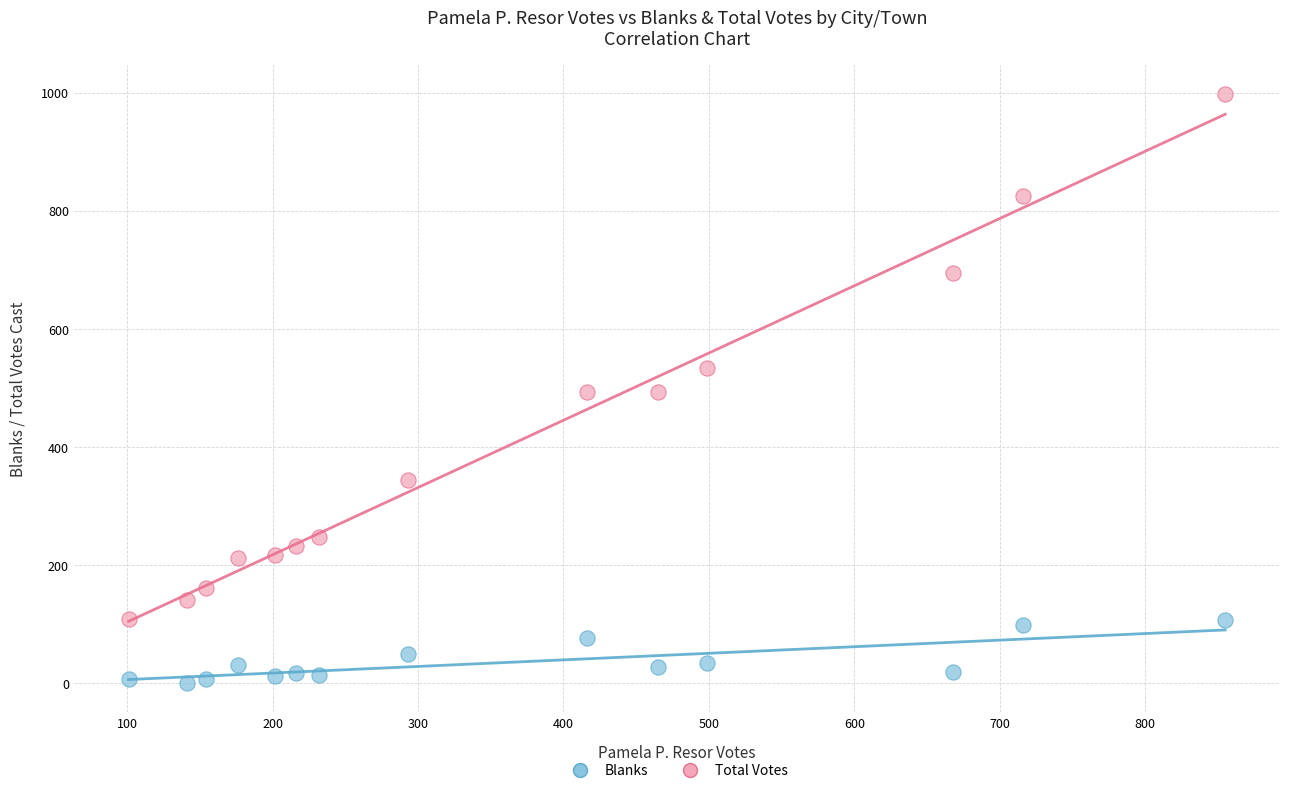

Across all data points, what is the range of X values (max minus min)?

754